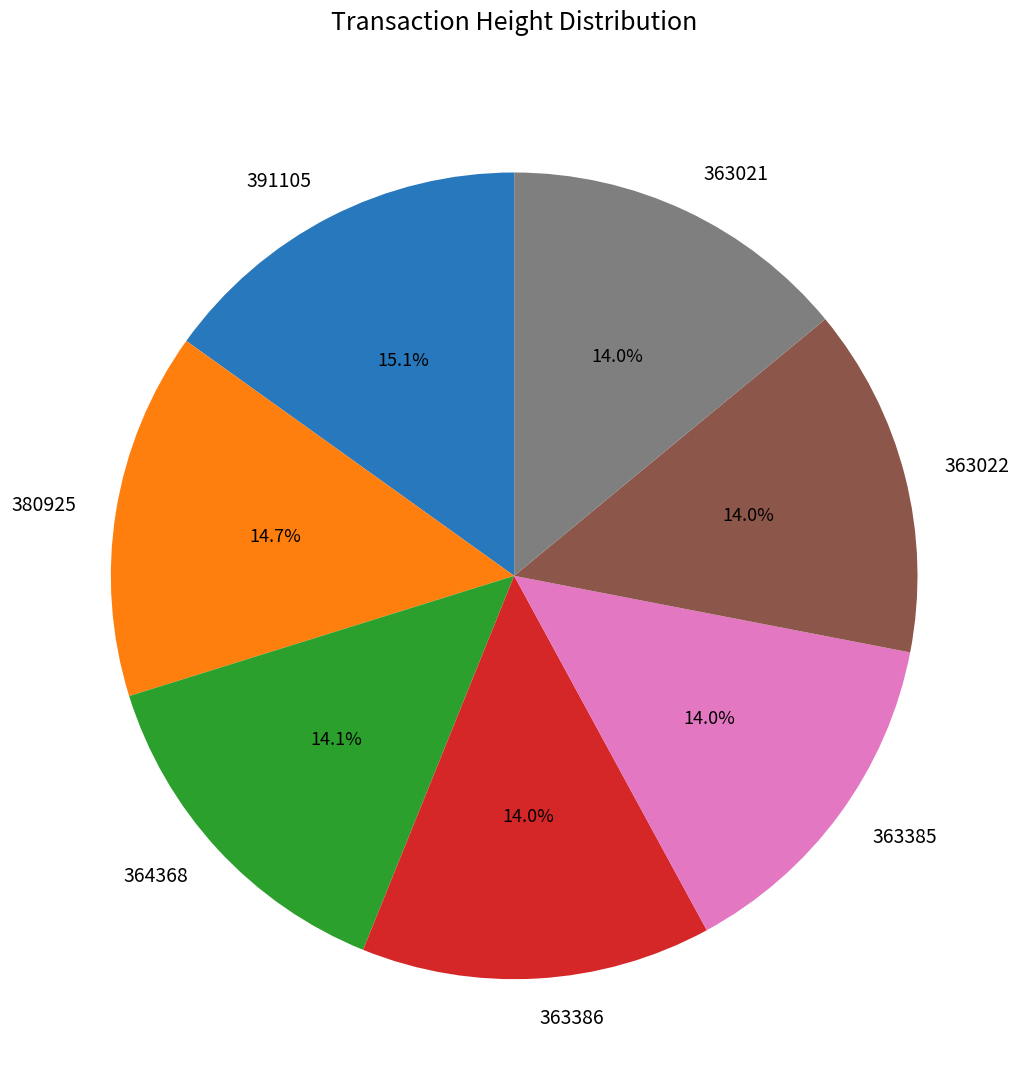

To the nearest percent, what percentage of the pie is 364368?

14%